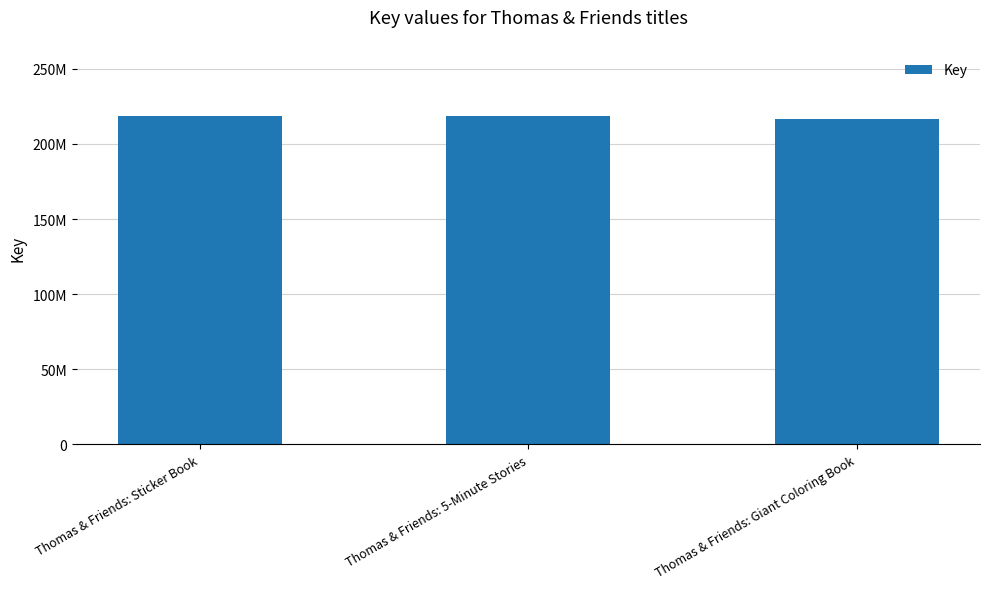

List the labels in order of value, smallest first.

Thomas & Friends: Giant Coloring Book, Thomas & Friends: Sticker Book, Thomas & Friends: 5-Minute Stories